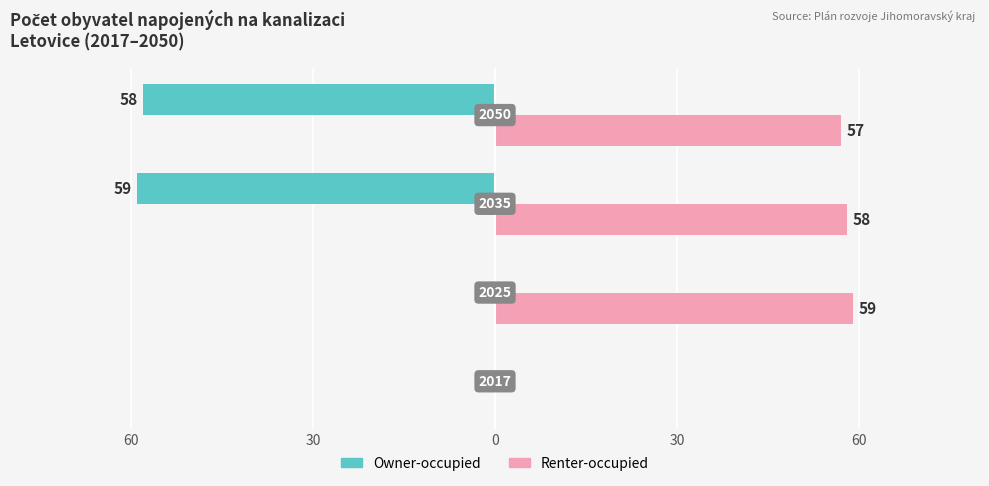

What is the average value of the Owner-occupied series?

-29